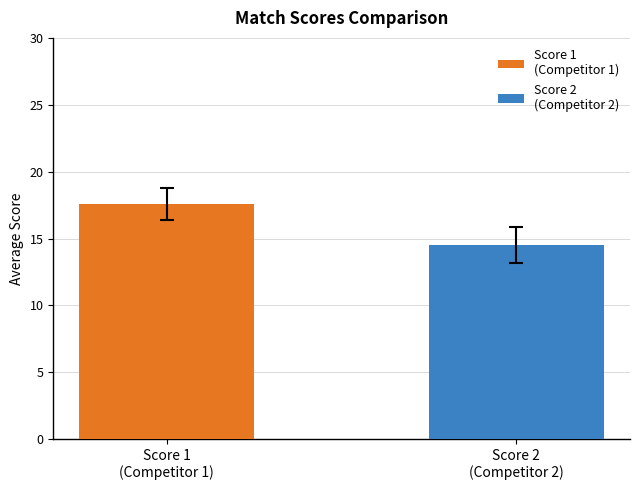

What is the smallest value displayed?

14.5